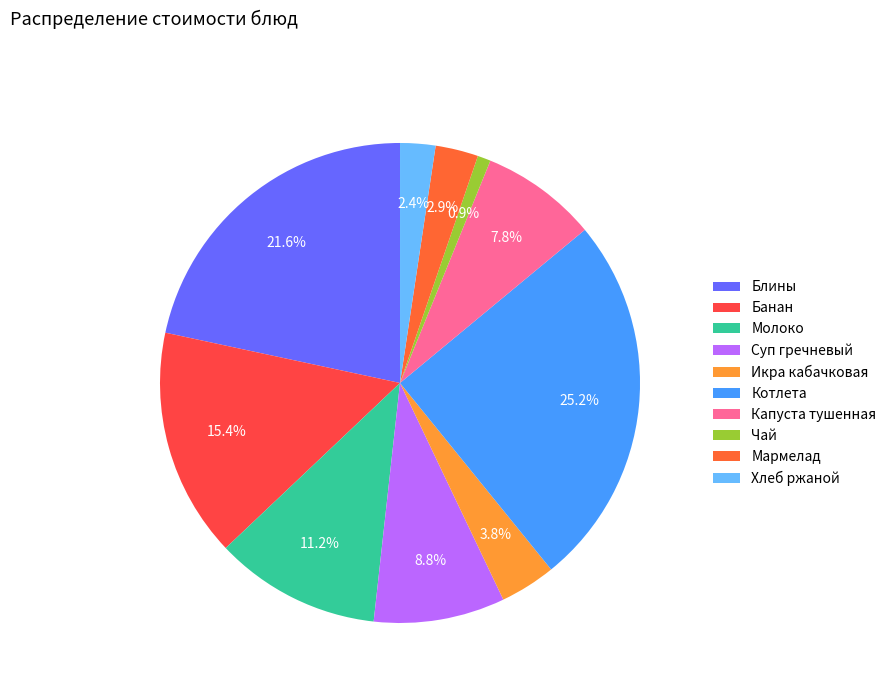

What is the largest slice in the pie chart?

Котлета